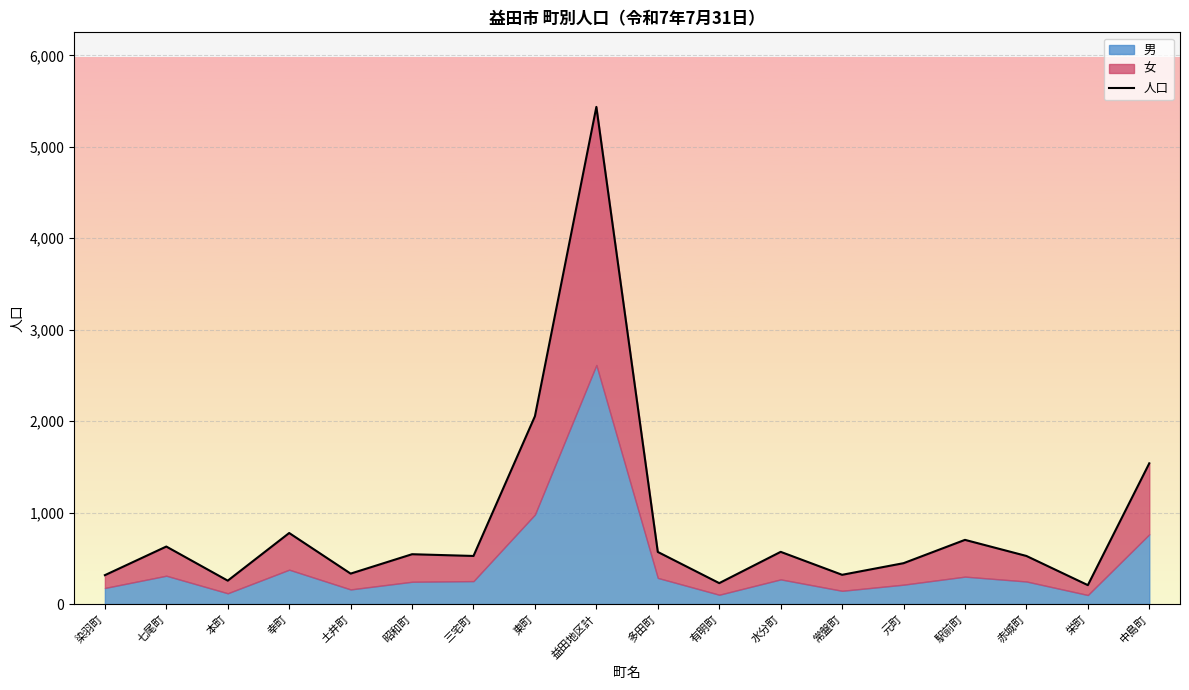

What is the sum of the values at 益田地区計 and 元町?

5883